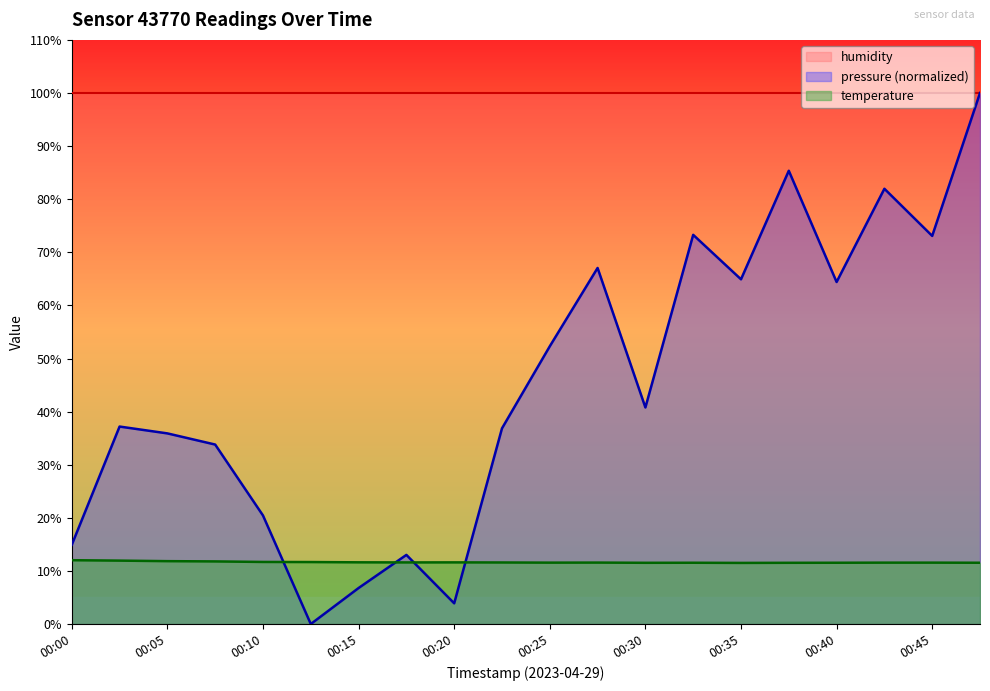

Where is pressure nearest to the value 50?

00:25